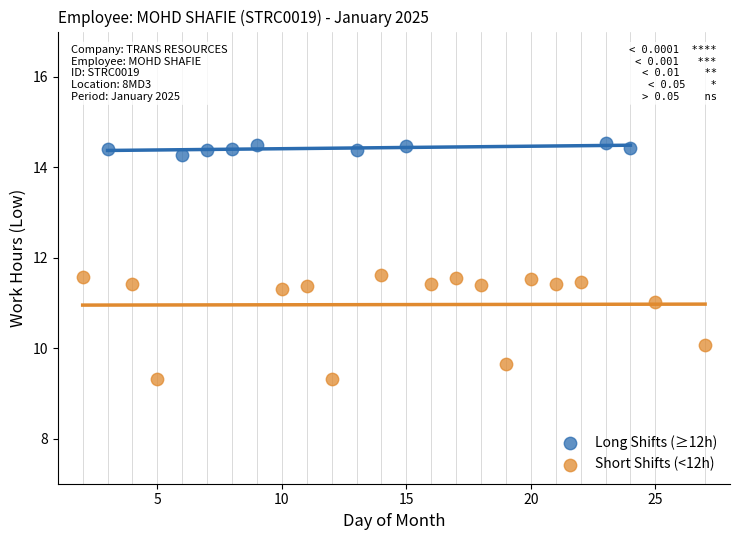

Which series reaches the maximum Y coordinate?

Long Shifts (≥12h)